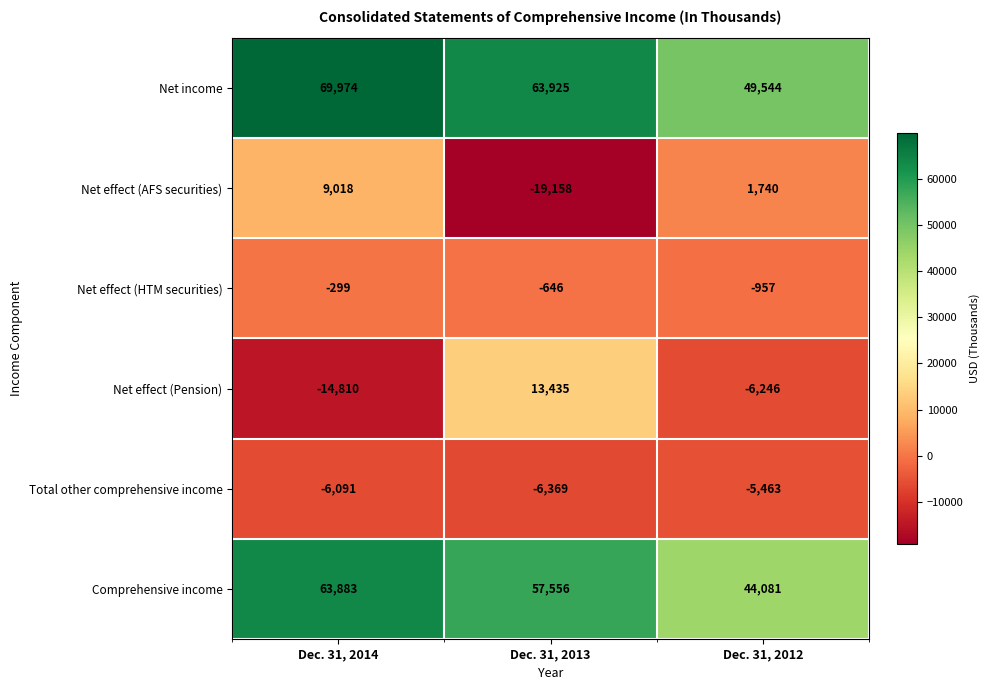

At which label does Comprehensive income first exceed 57556?

Dec. 31, 2014